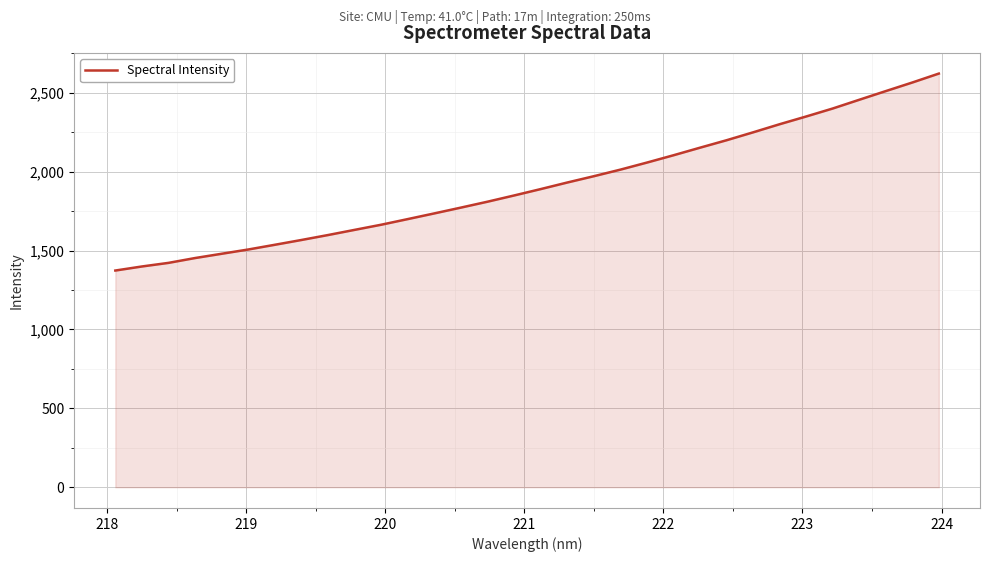

What is the difference between the maximum and minimum values?

1248.1